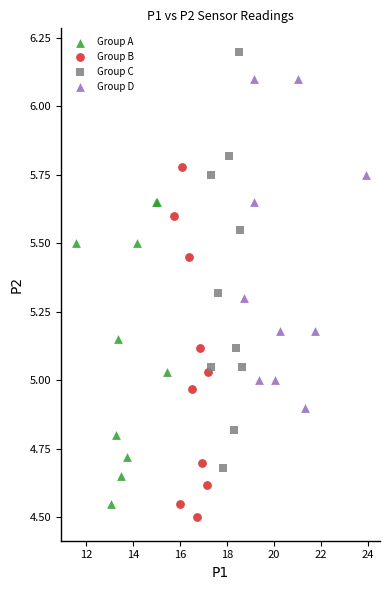

Which series reaches the maximum Y coordinate?

Group C